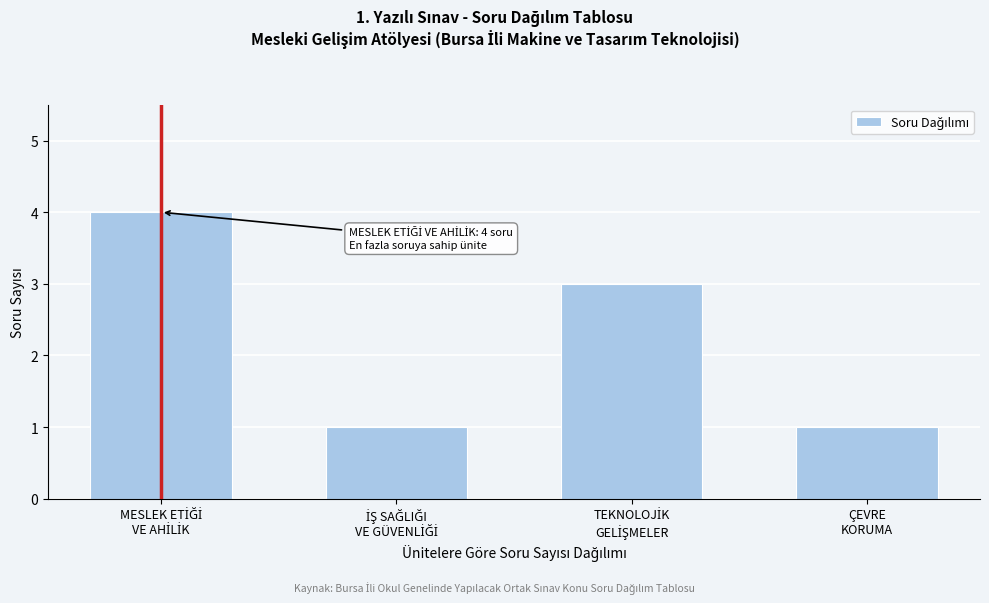

Reading right to left, extract all data points from this chart.

1	3	1	4